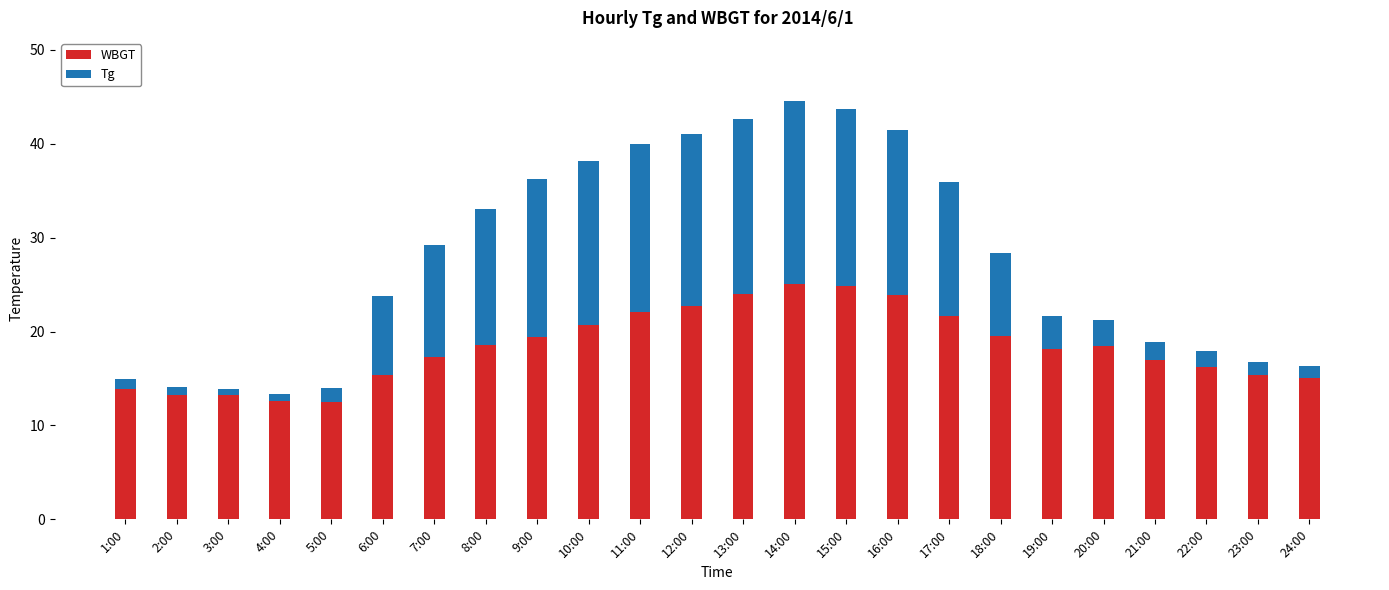

Is it true that WBGT equals 15.4 at 23:00?

True